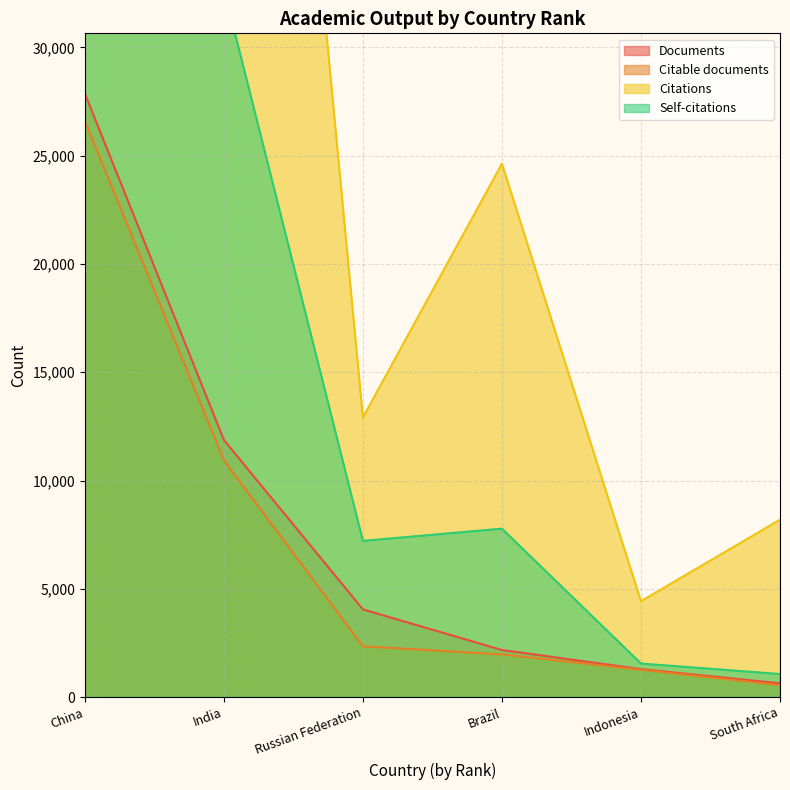

True or false: Documents and Citations cross at least once.

False